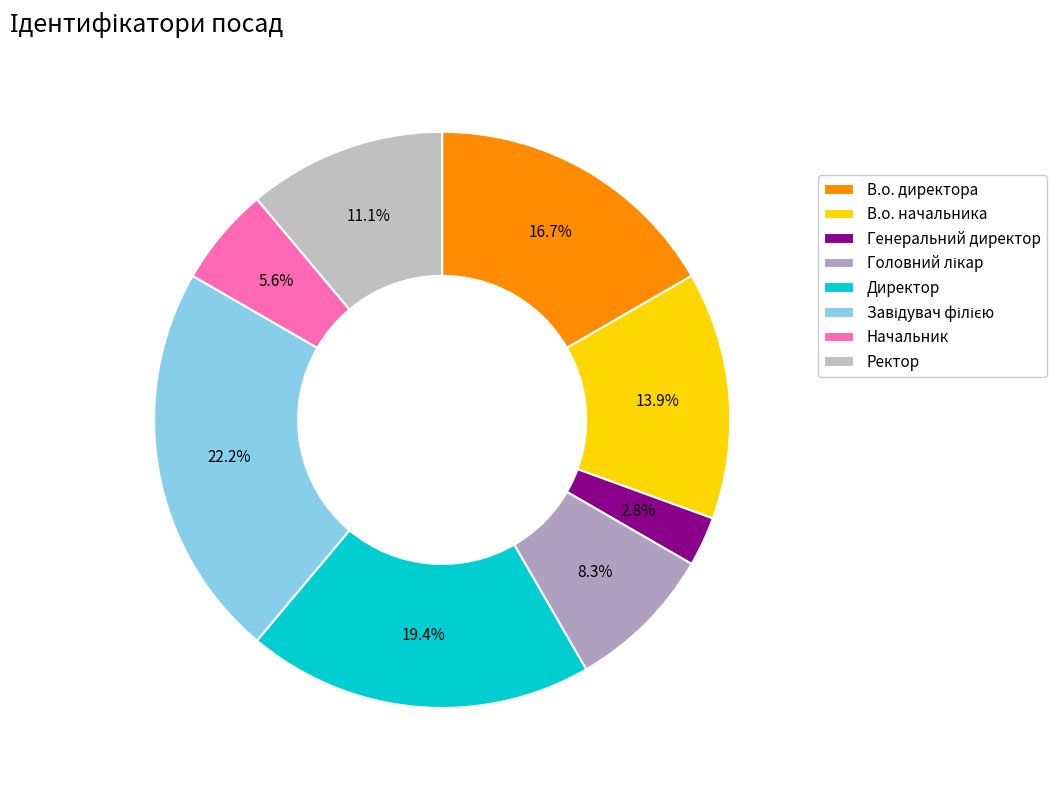

To the nearest percent, what percentage of the pie is Директор?

19%